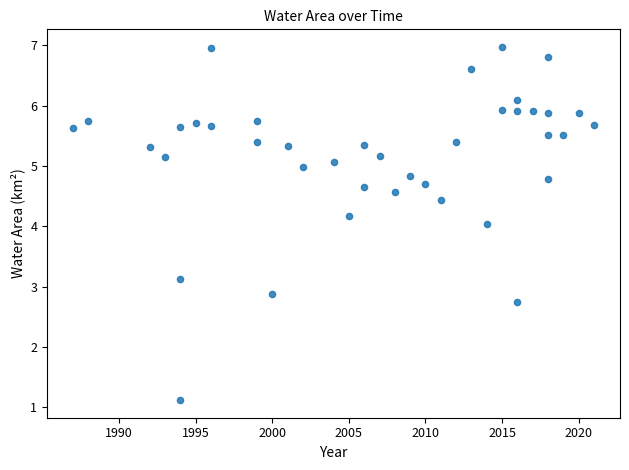

What is the range of X values (max minus min)?

34.0